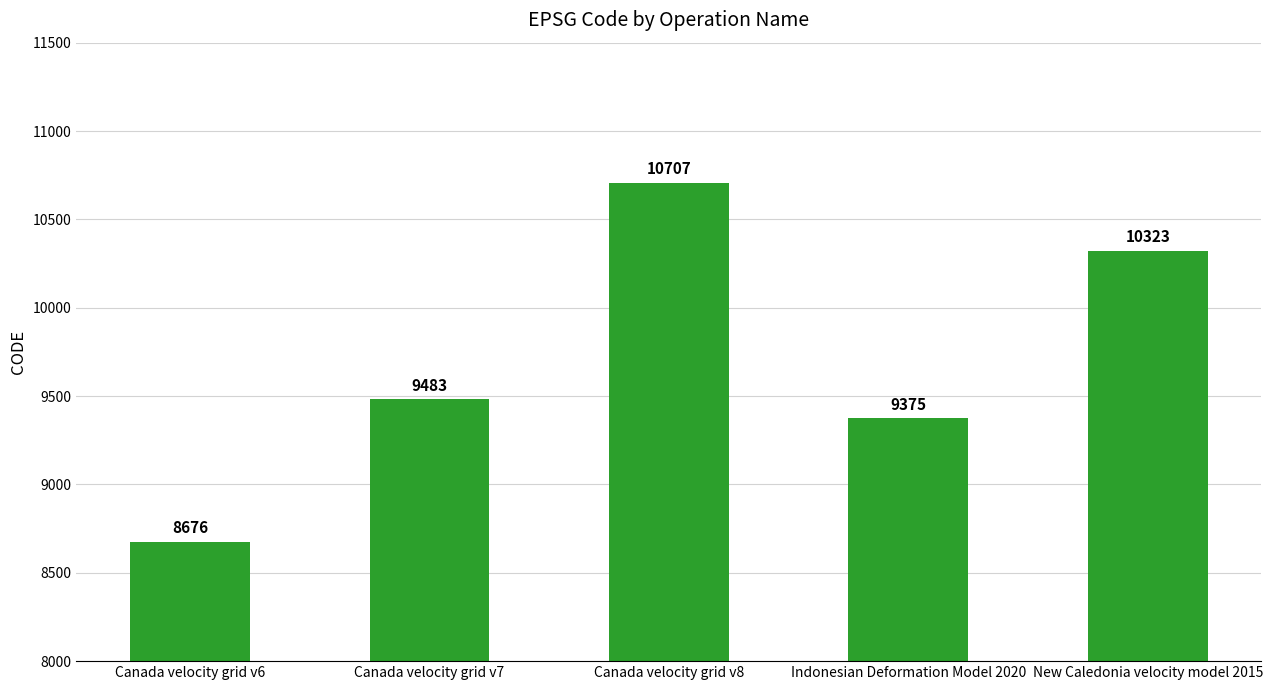

What is the change in value from Canada velocity grid v8 to New Caledonia velocity model 2015?

-384